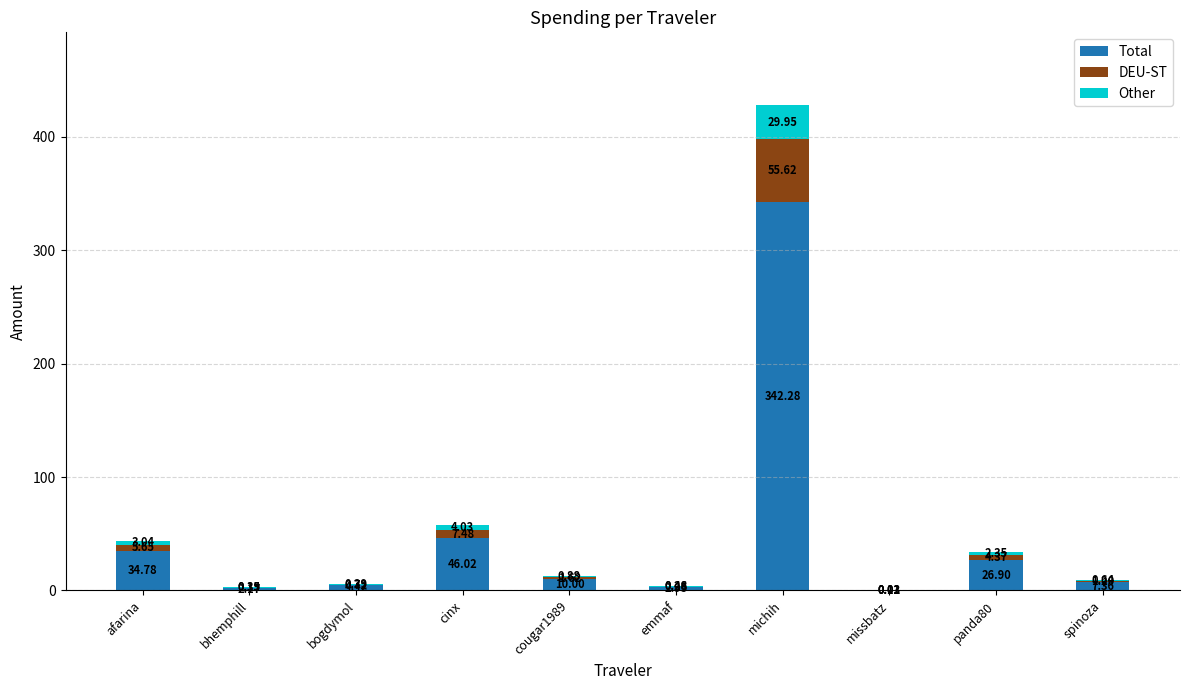

How many data points does each series have?

10